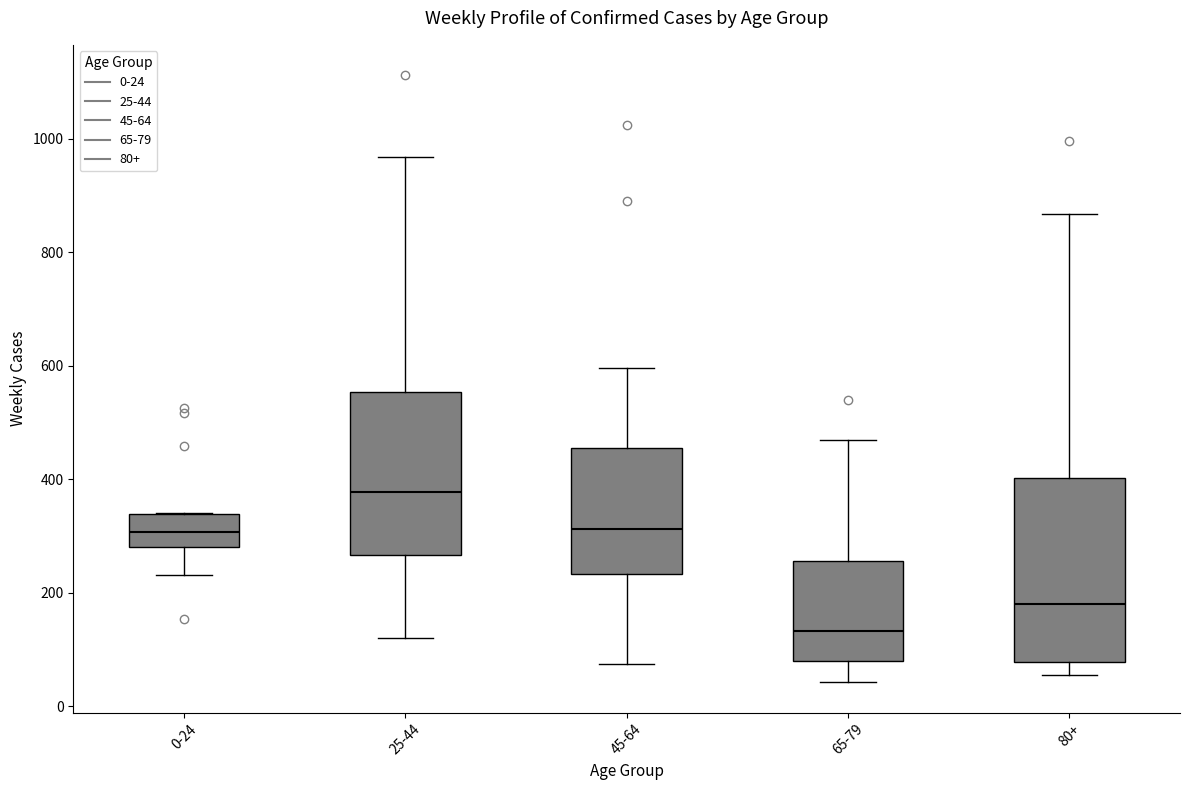

Reading left to right, read every box against the y-axis: the position of its median line, the range the box covers, and the ends of its whiskers. The values are not printed on the chart, so give them approximately, as read against the axis.

0-24: median 300, box 280 to 340, whiskers 240 to 340
25-44: median 380, box 260 to 560, whiskers 120 to 960
45-64: median 320, box 240 to 460, whiskers 80 to 600
65-79: median 140, box 80 to 260, whiskers 40 to 460
80+: median 180, box 80 to 400, whiskers 60 to 860